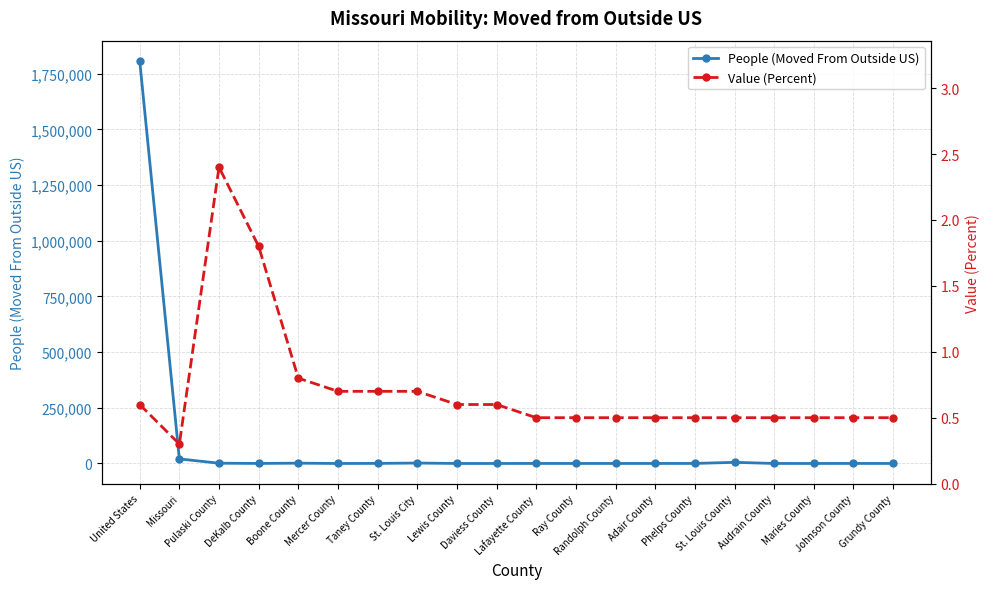

What is the value of the People (Moved From Outside US) point at the 11th from the left?

177